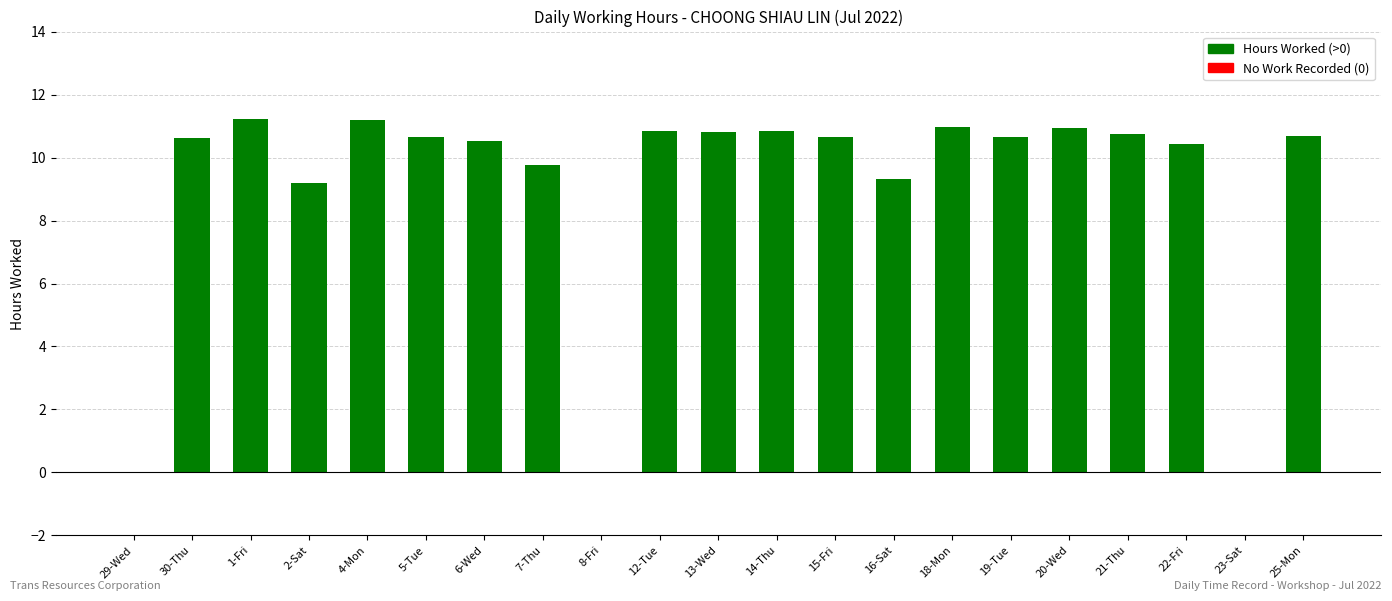

What is the ratio of the value at 18-Mon to the value at 6-Wed?

1.0